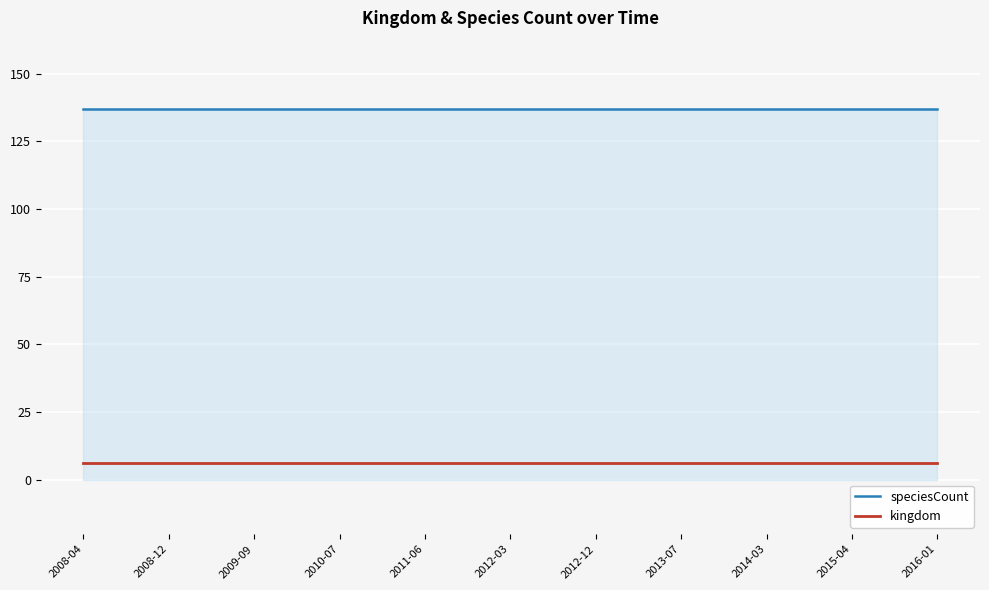

Does the chart have visible grid lines?

Yes